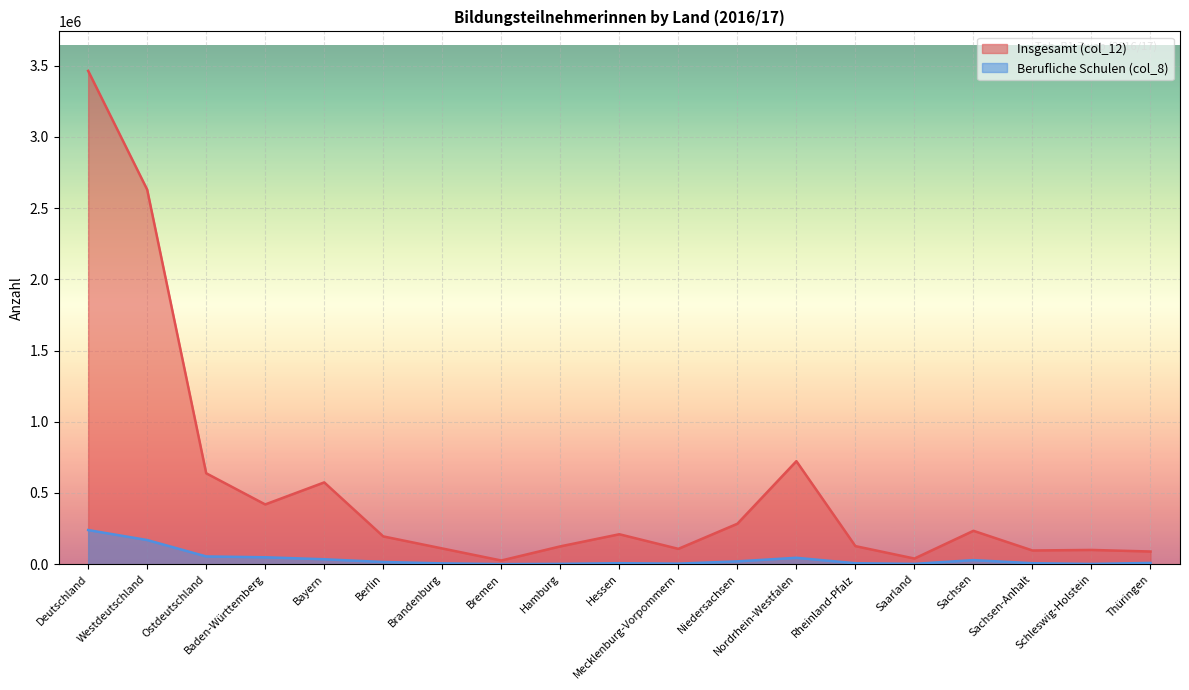

What is the difference between the highest and lowest values at Baden-Württemberg?

370959